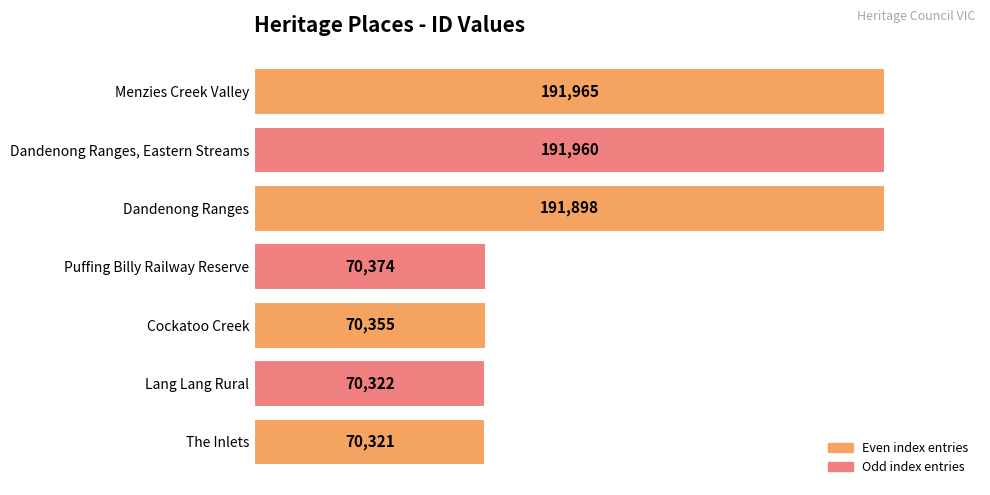

Where is the data nearest to the value 131143?

Dandenong Ranges